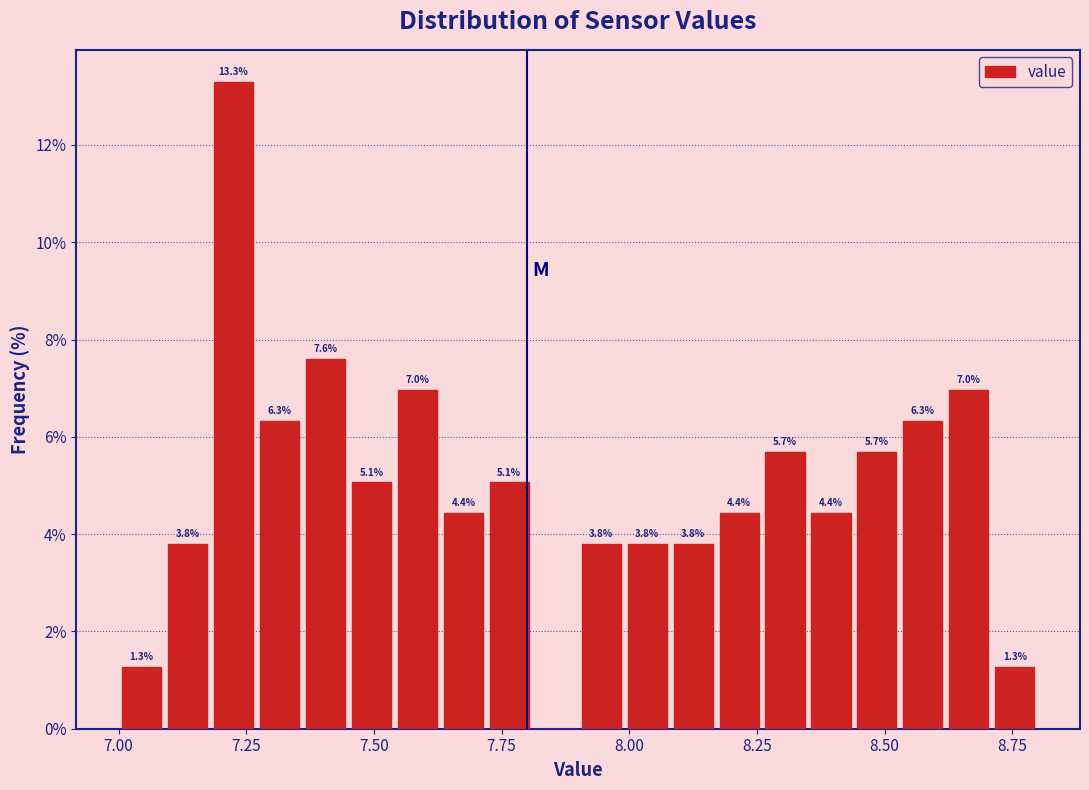

Read against the x-axis, roughly where is the centre of the tallest bar?

7.25